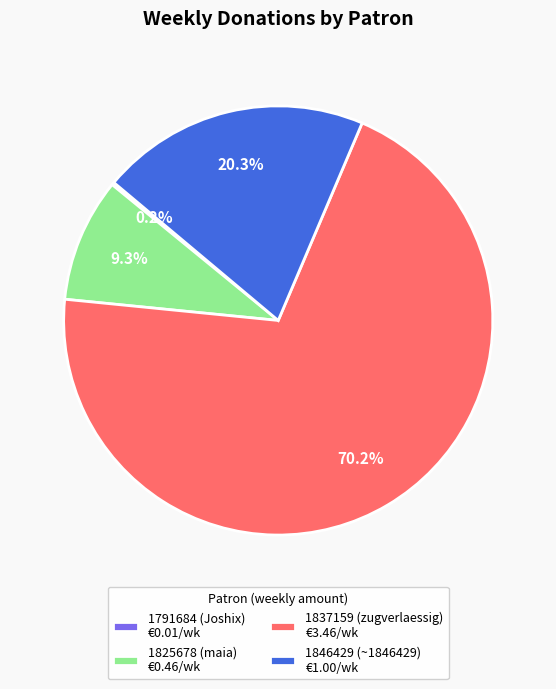

To the nearest percent, what is the average slice percentage?

25%